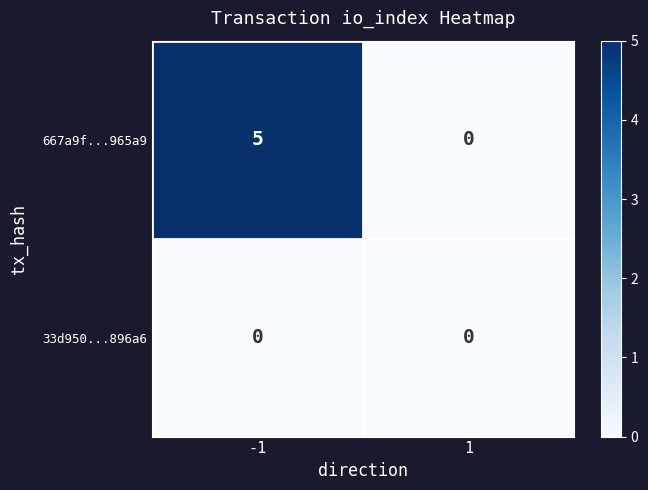

What is the maximum value for 667a9f...965a9?

5